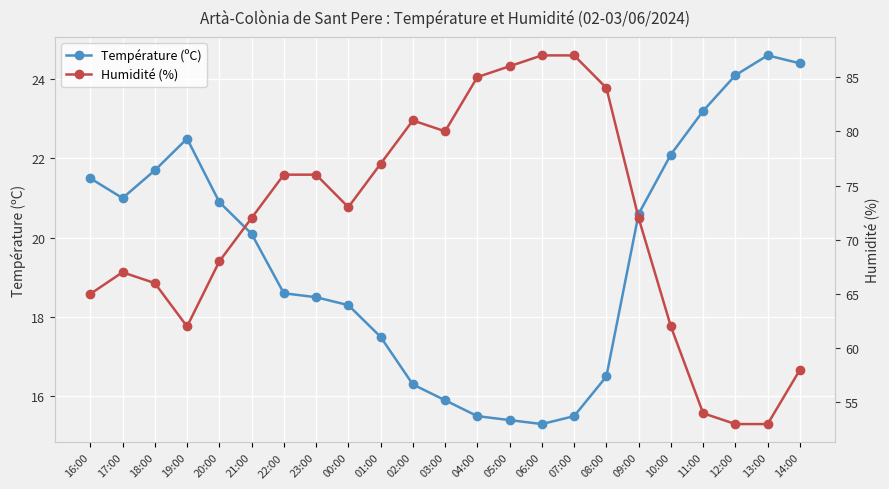

What is the label of the 20th point from the right?

19:00